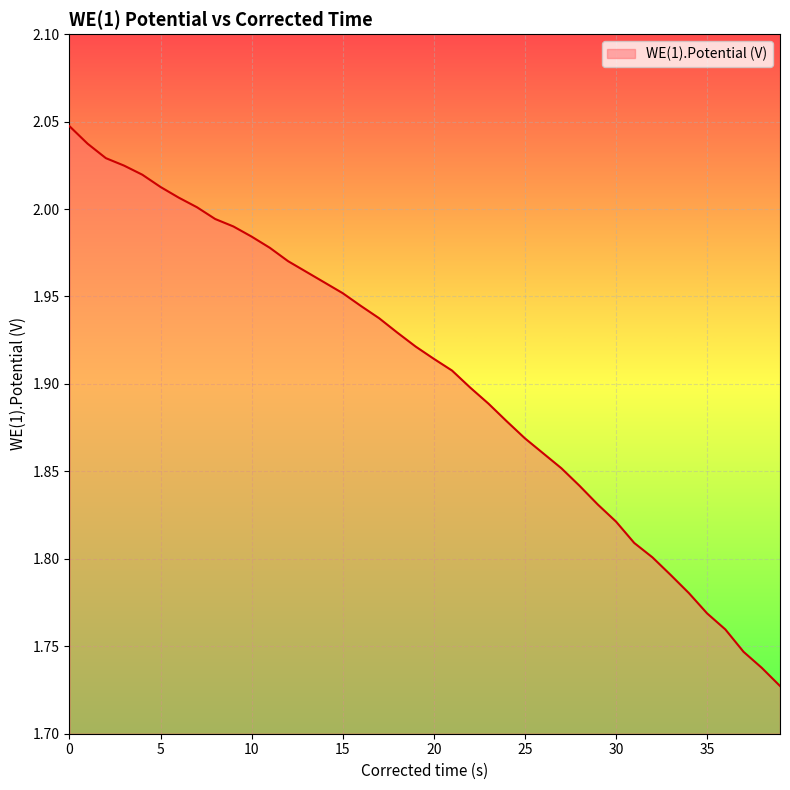

Which category has the lowest value across all series?

39